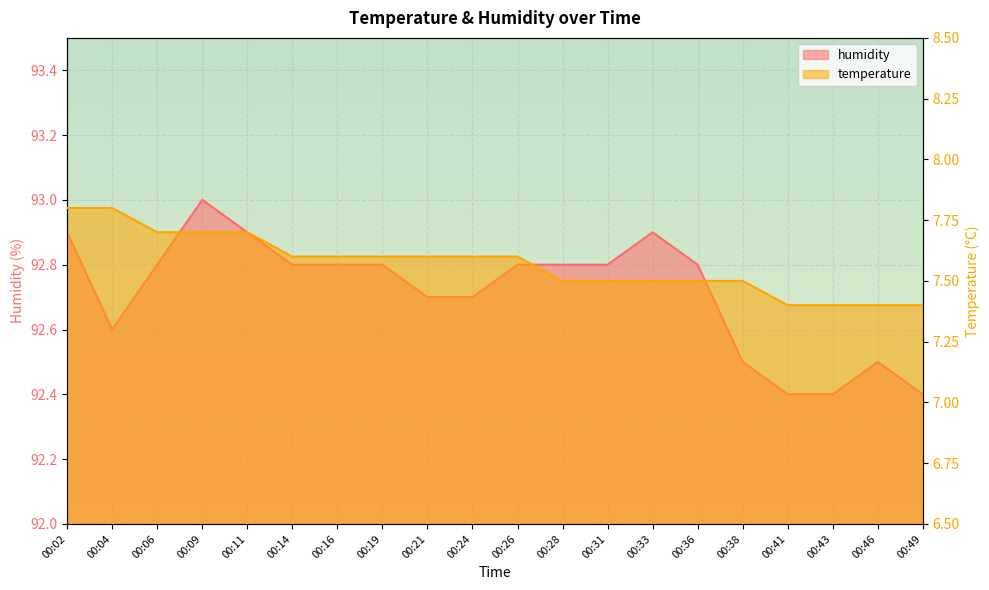

The humidity series shows 145.3 at 00:19. True or false?

False